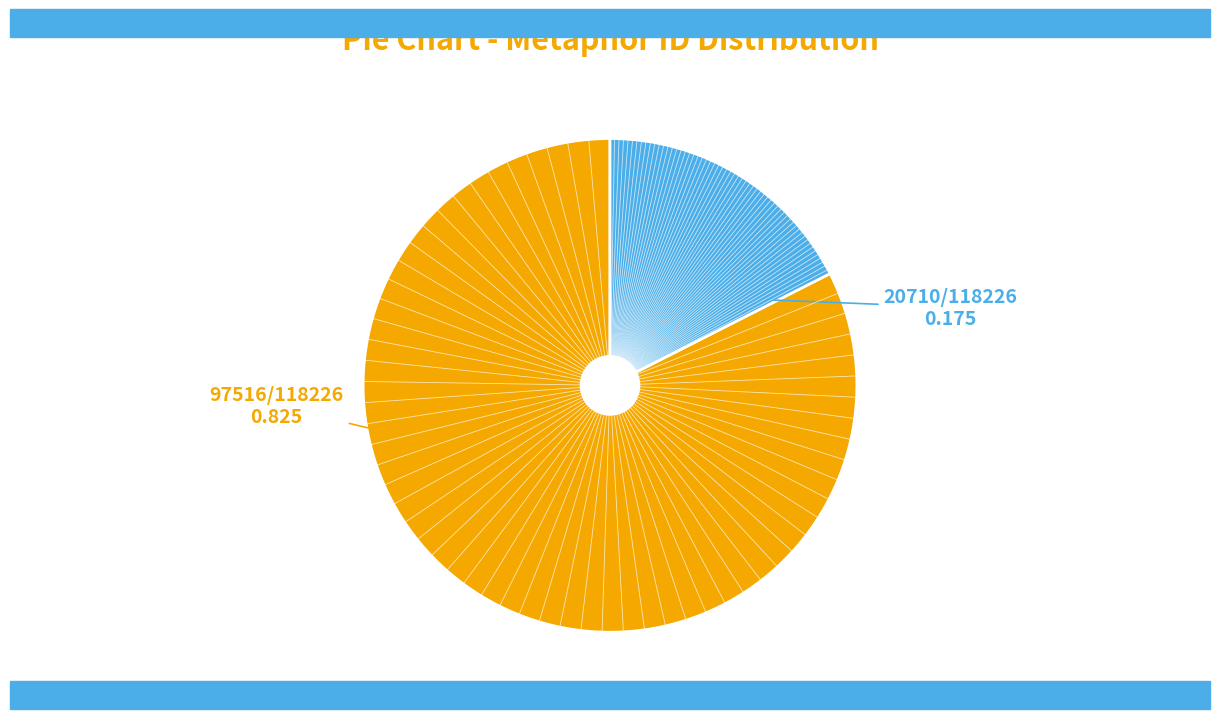

Does any single category account for the majority?

Yes